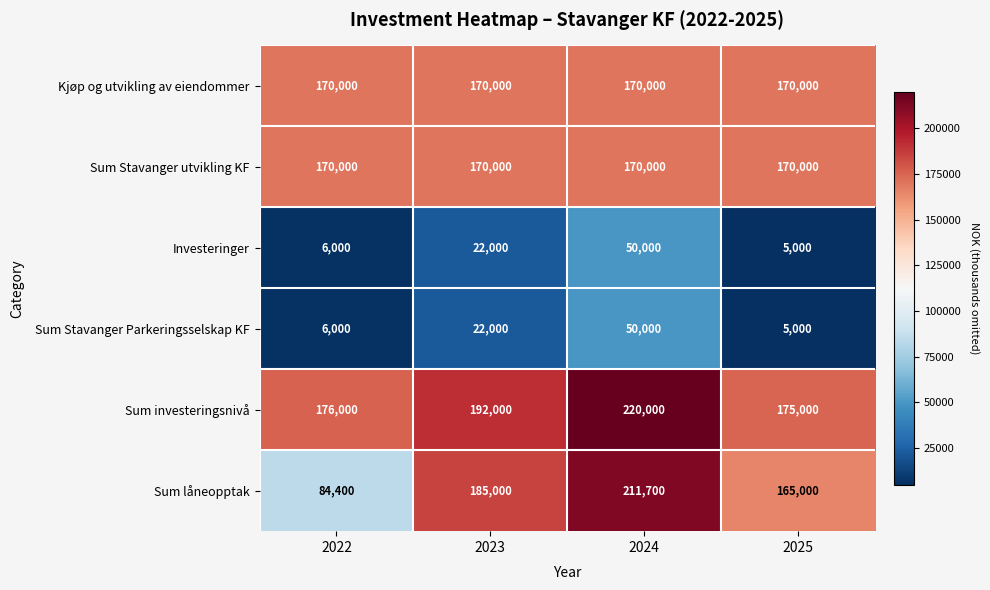

Where is Investeringer nearest to the value 27500?

2023